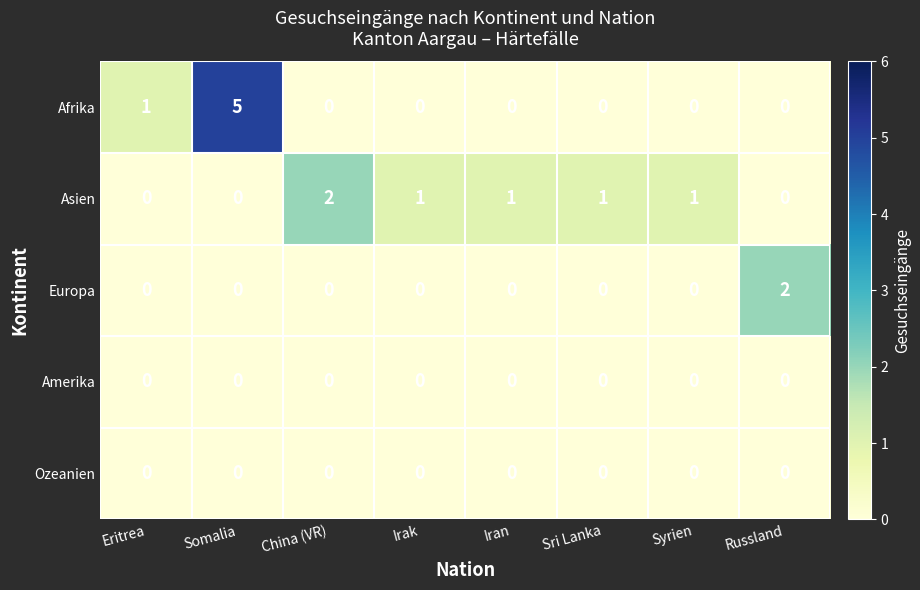

Count the number of data series in this chart.

5